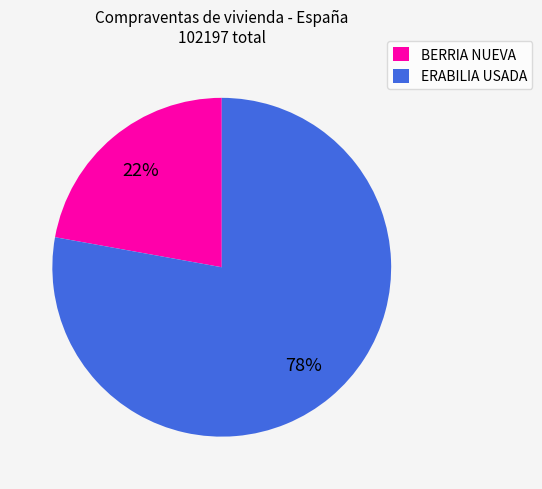

To the nearest percent, what is the average slice percentage?

50%